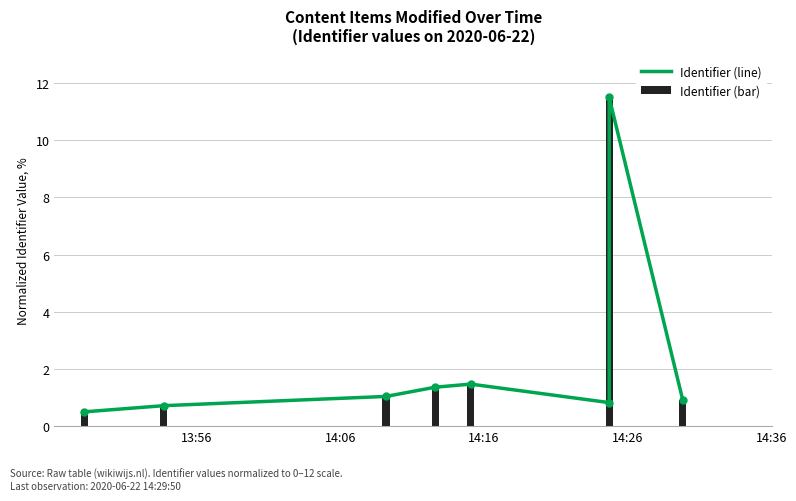

List the series in order of their peak value, lowest first.

Identifier (line), Identifier (bar)